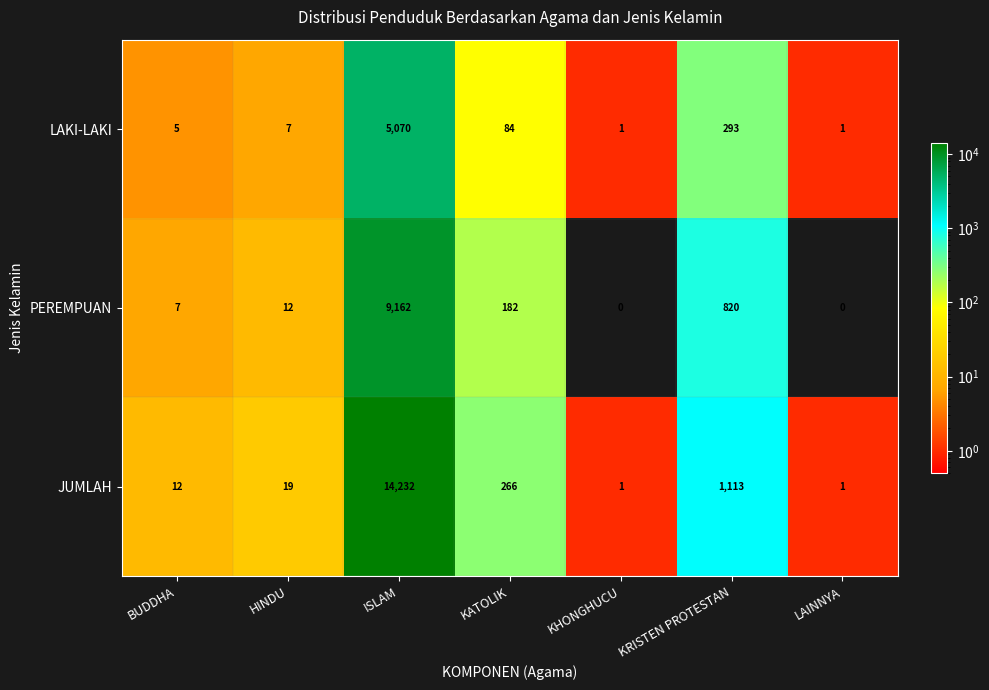

Which series has the widest spread of values?

JUMLAH